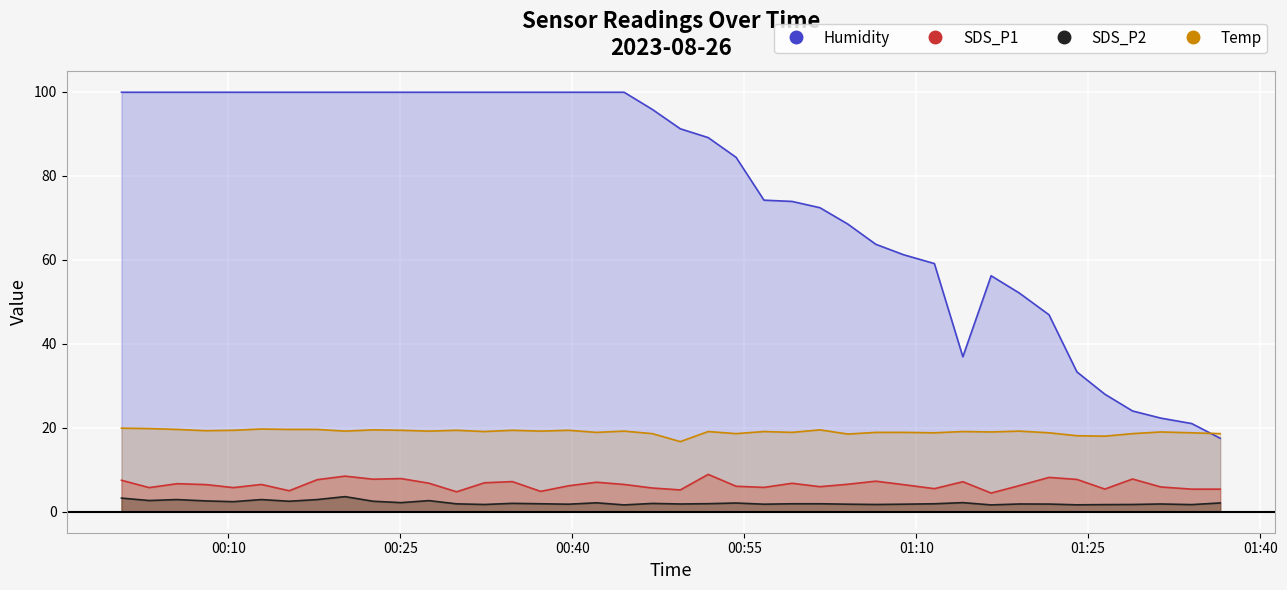

Reading right to left, list all the values displayed in this chart.

SDS_P1: 5.4	5.4	5.9	7.8	5.4	7.7	8.2	6.2	4.5	7.2	5.5	6.5	7.3	6.5	6.0	6.8	5.8	6.1	8.9	5.2	5.7	6.5	7.0	6.2	4.8	7.2	6.9	4.8	6.8	7.9	7.8	8.5	7.6	5.0	6.5	5.8	6.5	6.7	5.8	7.5
SDS_P2: 2.1	1.7	1.9	1.7	1.7	1.6	1.8	1.9	1.6	2.2	1.9	1.8	1.7	1.8	1.9	1.9	1.8	2.1	1.9	1.9	2.0	1.6	2.1	1.8	1.9	2.0	1.7	1.9	2.6	2.2	2.5	3.6	2.9	2.5	2.9	2.4	2.6	2.9	2.7	3.2
Temp: 18.6	18.8	19.0	18.6	18.0	18.1	18.8	19.2	19.0	19.1	18.8	18.9	18.9	18.5	19.5	18.9	19.1	18.6	19.1	16.7	18.6	19.2	18.9	19.4	19.2	19.4	19.1	19.4	19.2	19.4	19.5	19.2	19.6	19.6	19.7	19.4	19.3	19.6	19.8	19.9
Humidity: 17.5	21.0	22.3	24.0	28.0	33.3	46.9	52.1	56.2	36.9	59.1	61.2	63.7	68.5	72.4	73.9	74.2	84.4	89.1	91.2	95.8	99.9	99.9	99.9	99.9	99.9	99.9	99.9	99.9	99.9	99.9	99.9	99.9	99.9	99.9	99.9	99.9	99.9	99.9	99.9